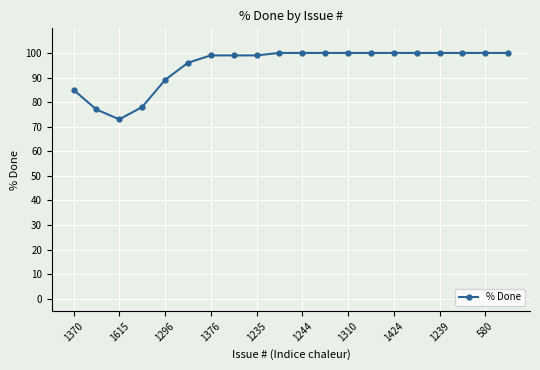

What is the value of the 19th point from the left?

100